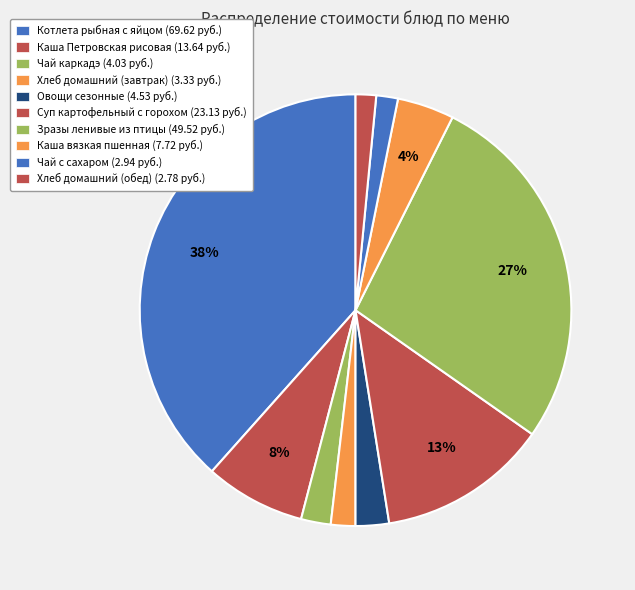

How many segments does this pie chart have?

10